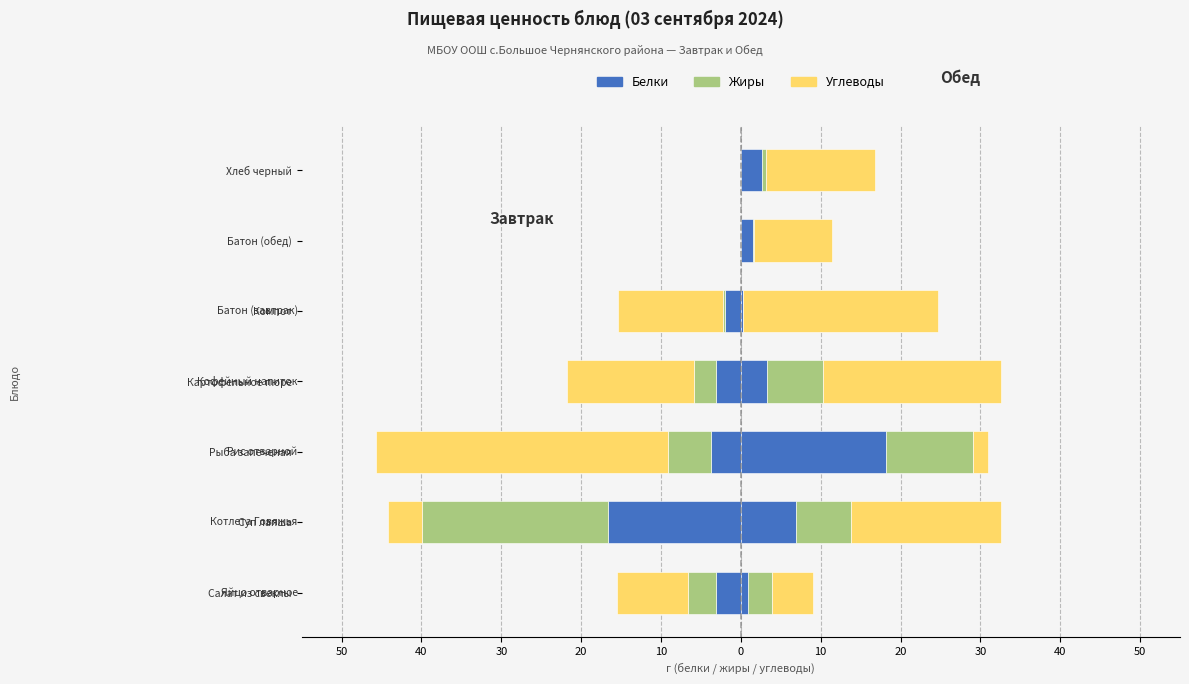

Which series has the widest spread of values?

Углеводы